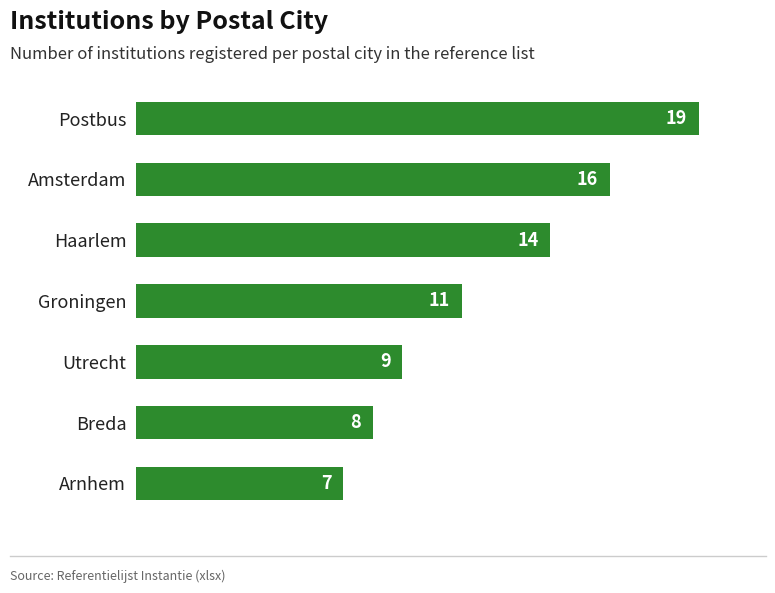

What is the average value?

12